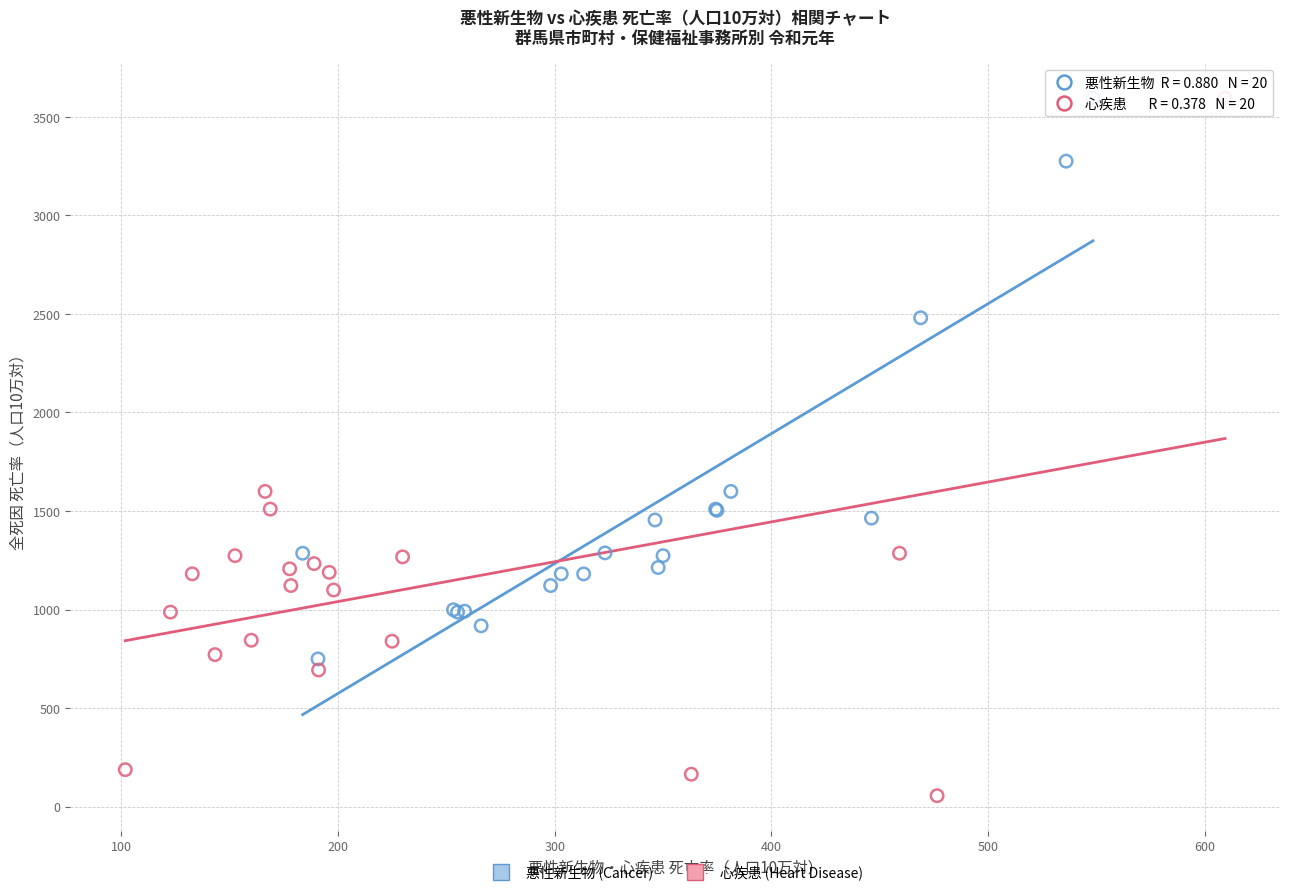

Which series reaches the minimum Y coordinate?

心疾患 (Heart Disease)